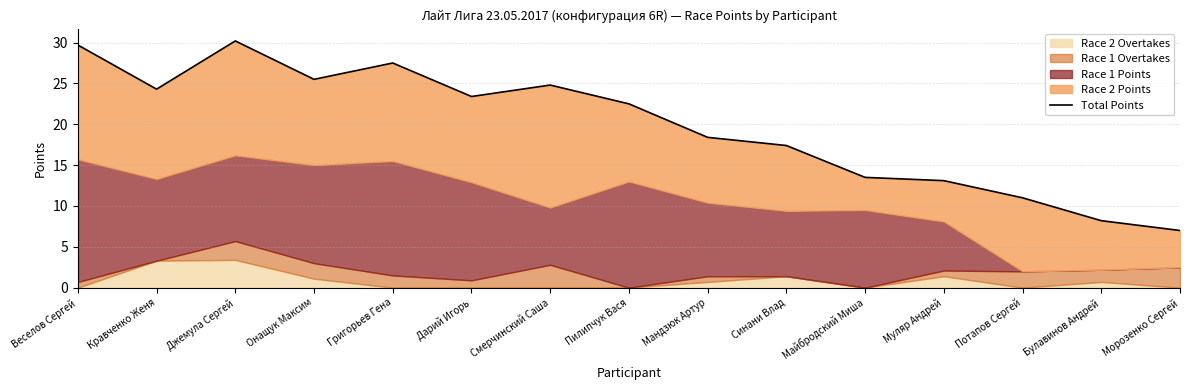

Which has a higher value, Булавинов Андрей or Смерчинский Саша?

Смерчинский Саша